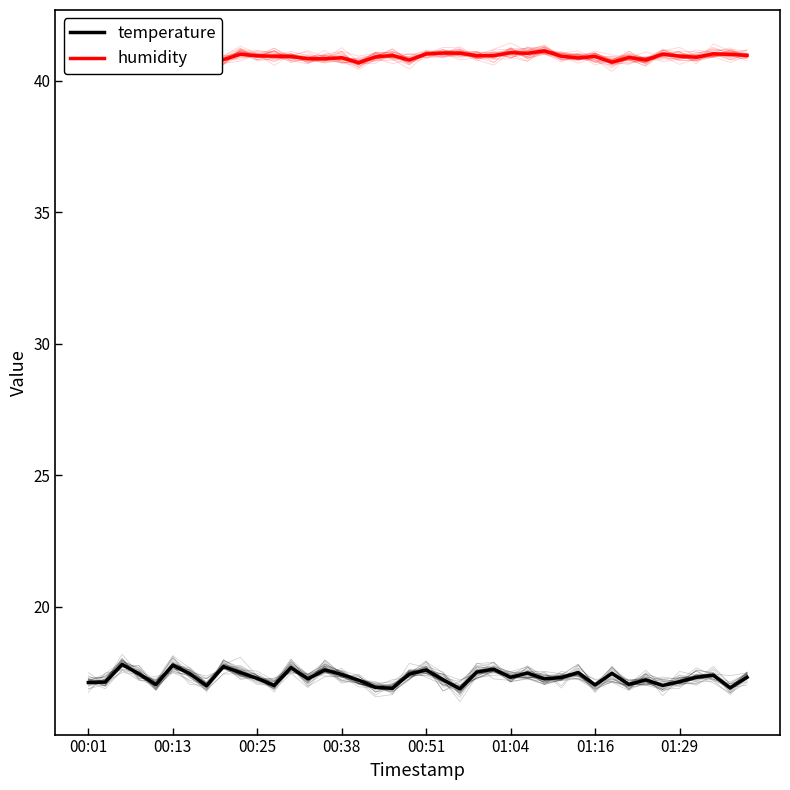

True or false: humidity and temperature intersect in this chart.

False